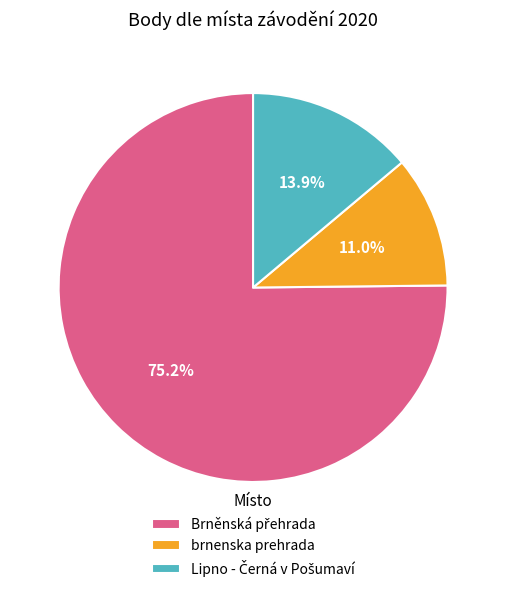

What is the smallest slice in the pie chart?

brnenska prehrada